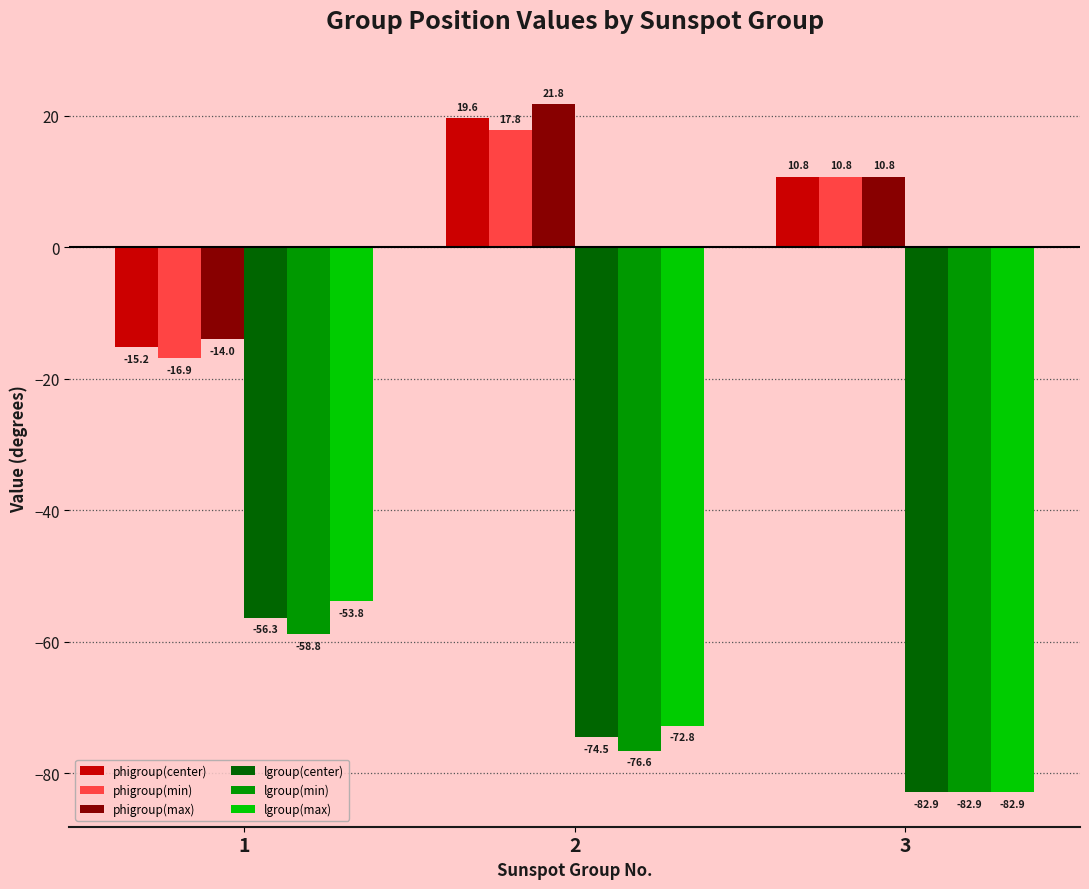

Reading left to right, extract all data points from this chart.

phigroup(center): -15.2	19.6	10.8
phigroup(min): -16.9	17.8	10.8
phigroup(max): -14.0	21.8	10.8
lgroup(center): -56.3	-74.5	-82.9
lgroup(min): -58.8	-76.6	-82.9
lgroup(max): -53.8	-72.8	-82.9